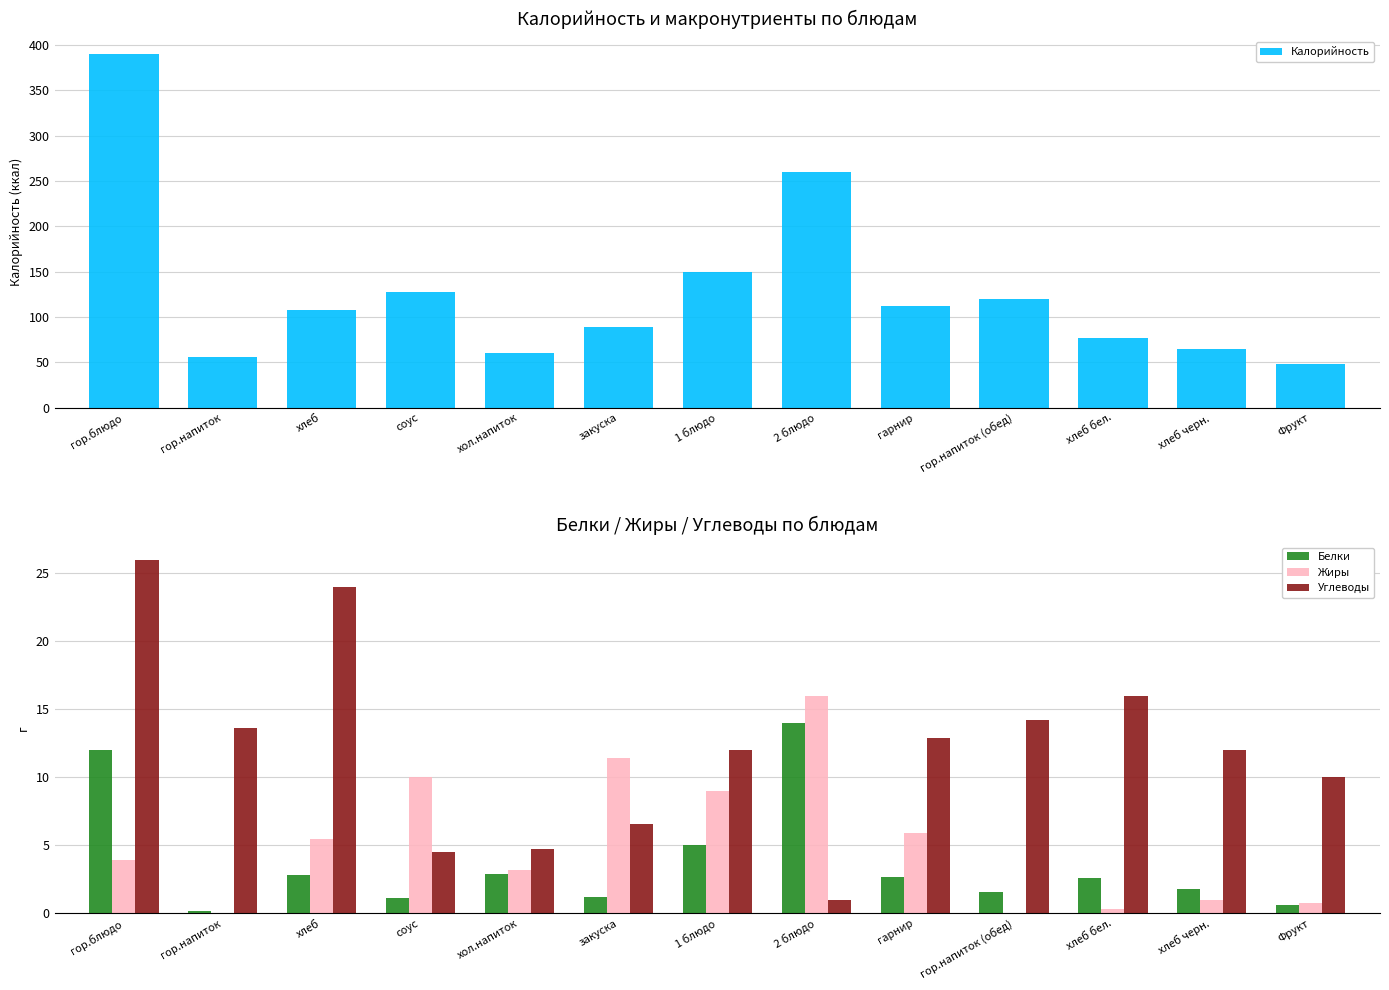

List the series in order of their peak value, highest first.

Калорийность, Углеводы, Жиры, Белки